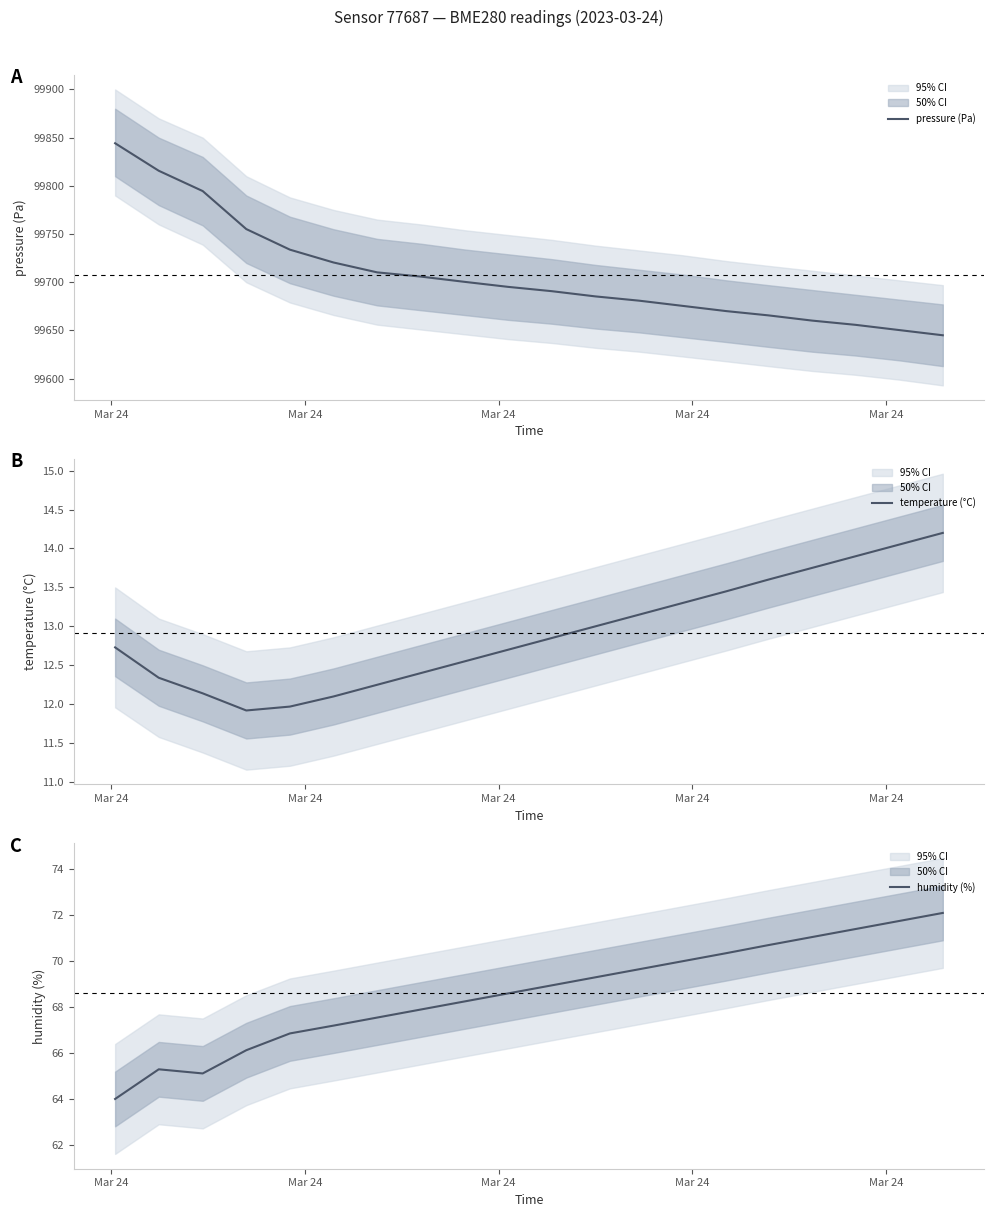

Rank the series by their maximum value, from lowest to highest.

temperature (°C), humidity (%), pressure (Pa)